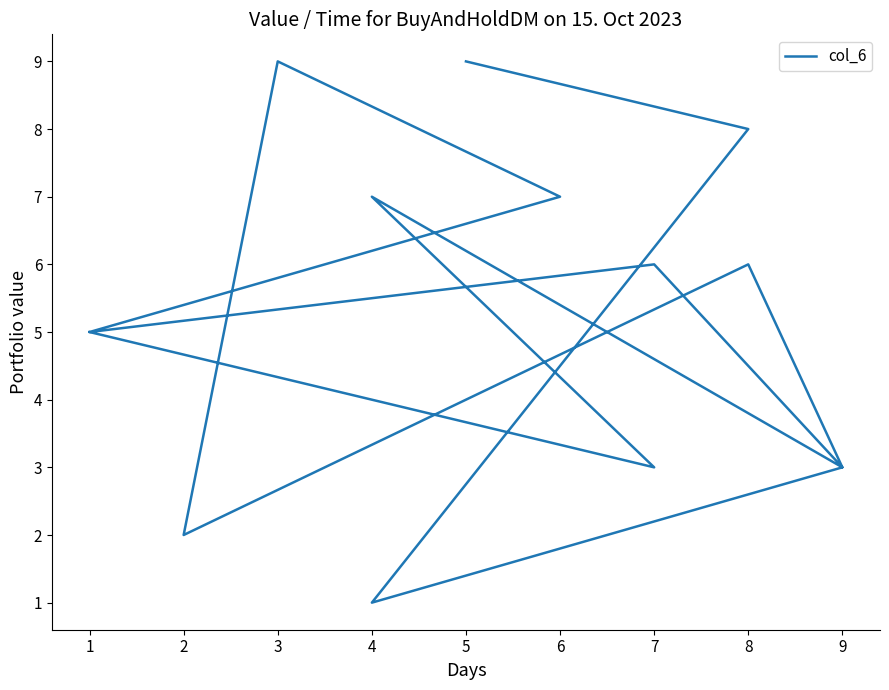

What is the value of the 10th point from the left?

5